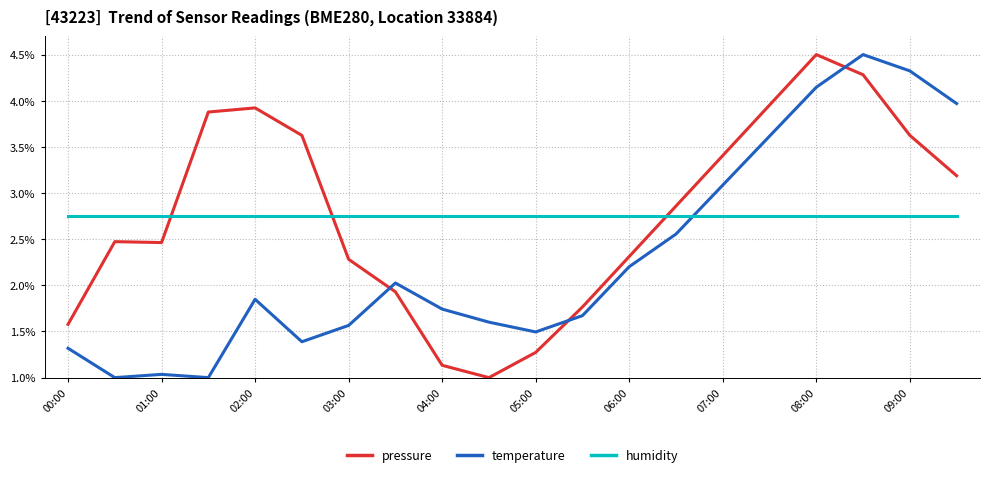

How many times do pressure and humidity cross each other?

3